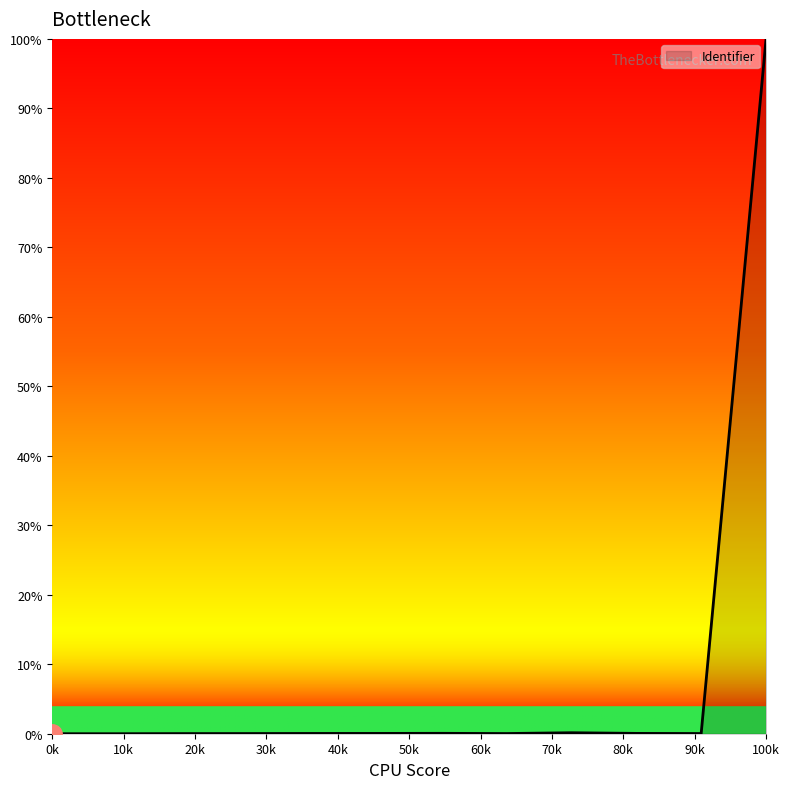

What is the maximum value shown in the chart?

100.0